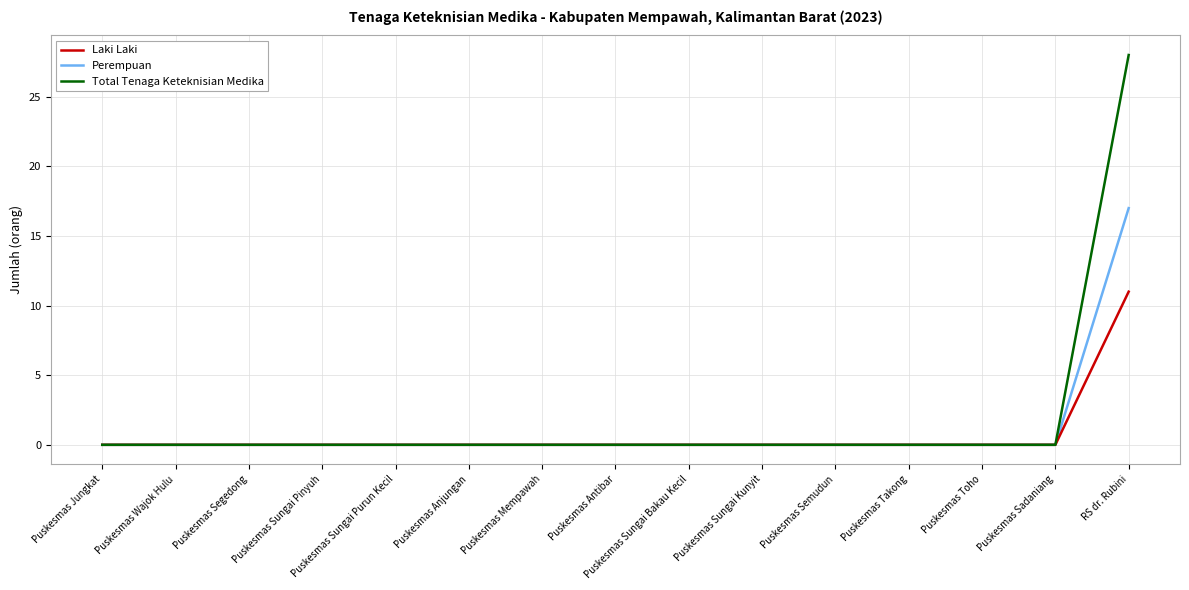

What position from the right is Puskesmas Sungai Kunyit?

6